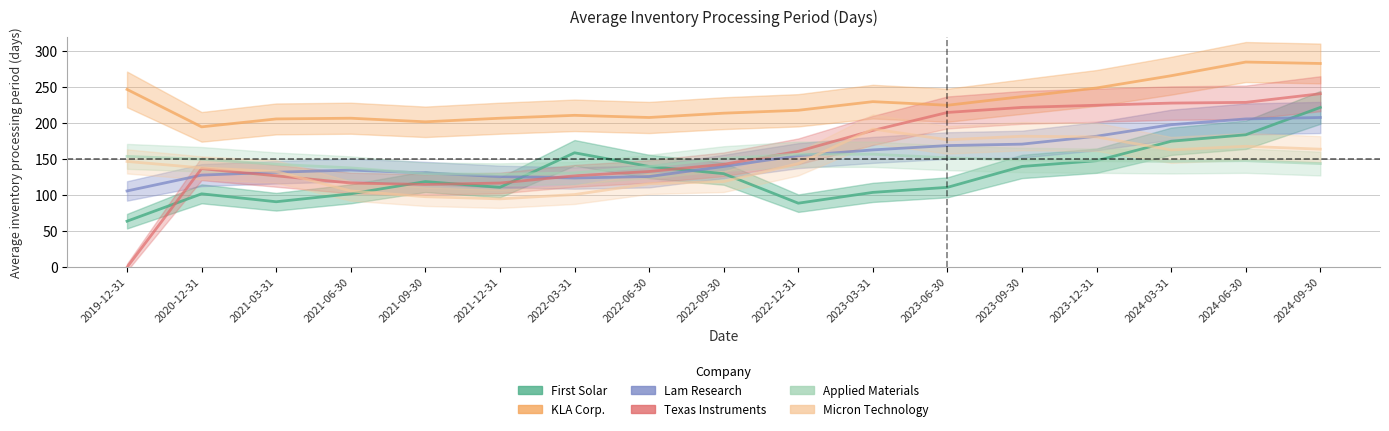

True or false: KLA Corp. and Lam Research cross at least once.

False